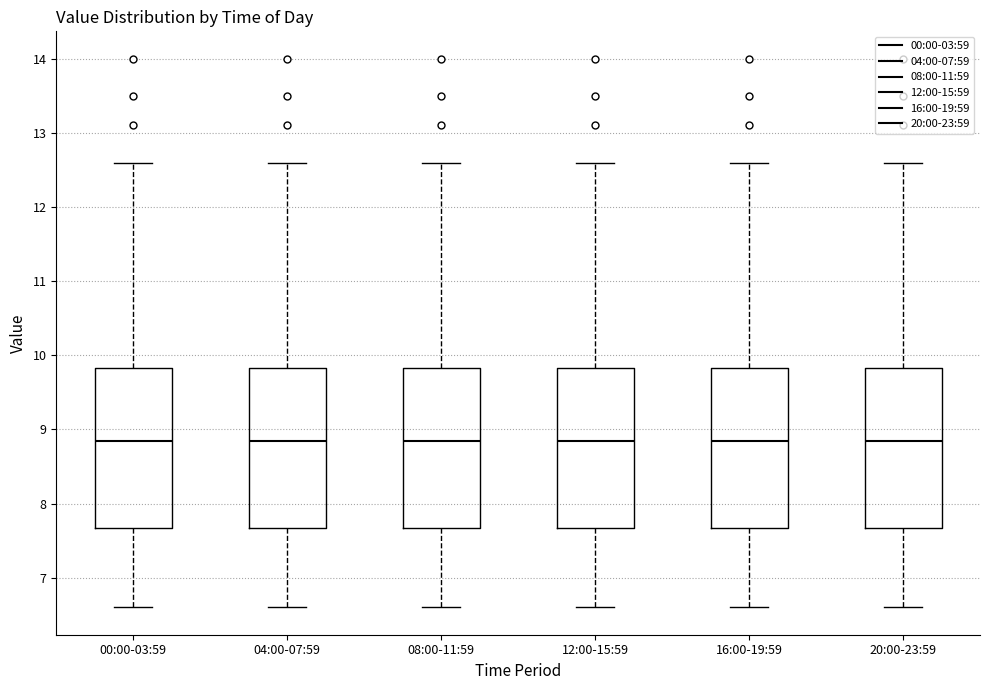

Reading left to right, transcribe this box plot: for each box, give where its median line is, the range the box spans, and where its two whiskers end, as read against the y-axis. The values are not printed on the chart, so give them approximately, as read against the axis.

00:00-03:59: median 8.9, box 7.7 to 9.8, whiskers 6.6 to 12.6
04:00-07:59: median 8.9, box 7.7 to 9.8, whiskers 6.6 to 12.6
08:00-11:59: median 8.9, box 7.7 to 9.8, whiskers 6.6 to 12.6
12:00-15:59: median 8.9, box 7.7 to 9.8, whiskers 6.6 to 12.6
16:00-19:59: median 8.9, box 7.7 to 9.8, whiskers 6.6 to 12.6
20:00-23:59: median 8.9, box 7.7 to 9.8, whiskers 6.6 to 12.6